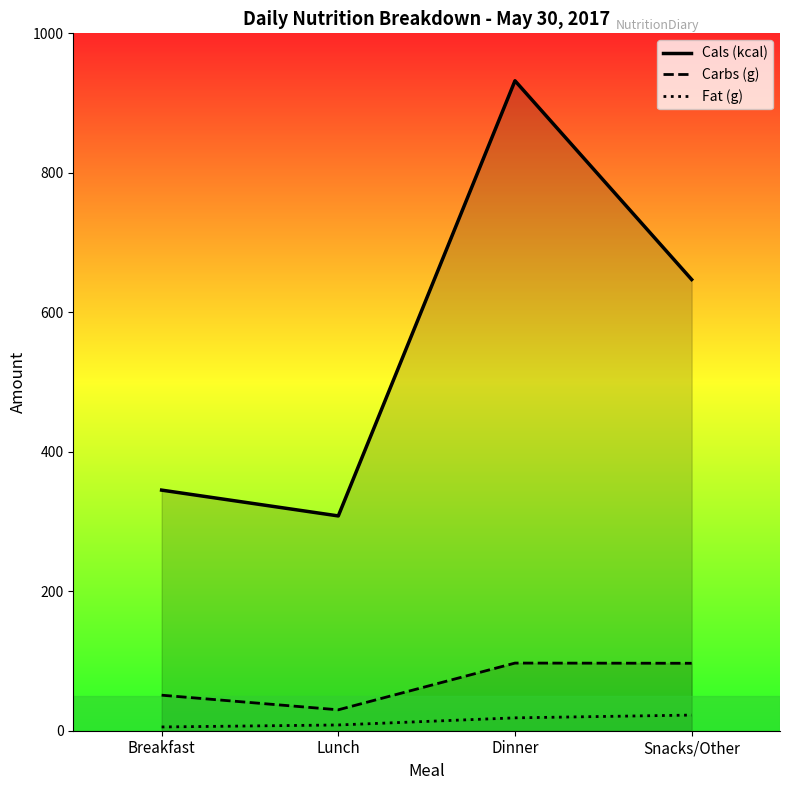

What is the total value across all series at Dinner?

1047.5